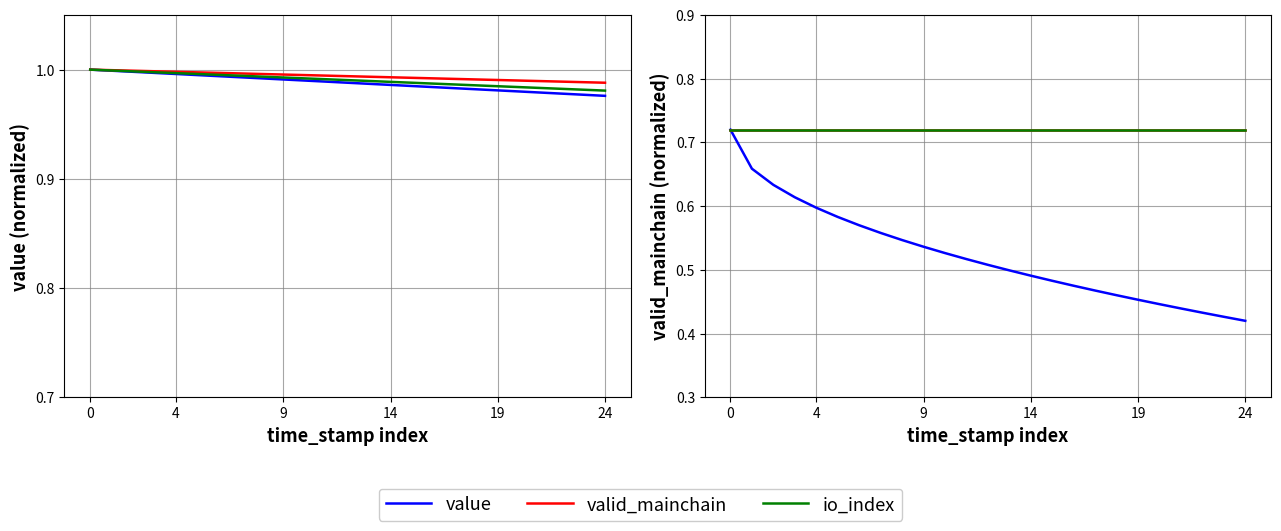

Rank the series at 24 from lowest to highest value.

value, valid_mainchain, io_index